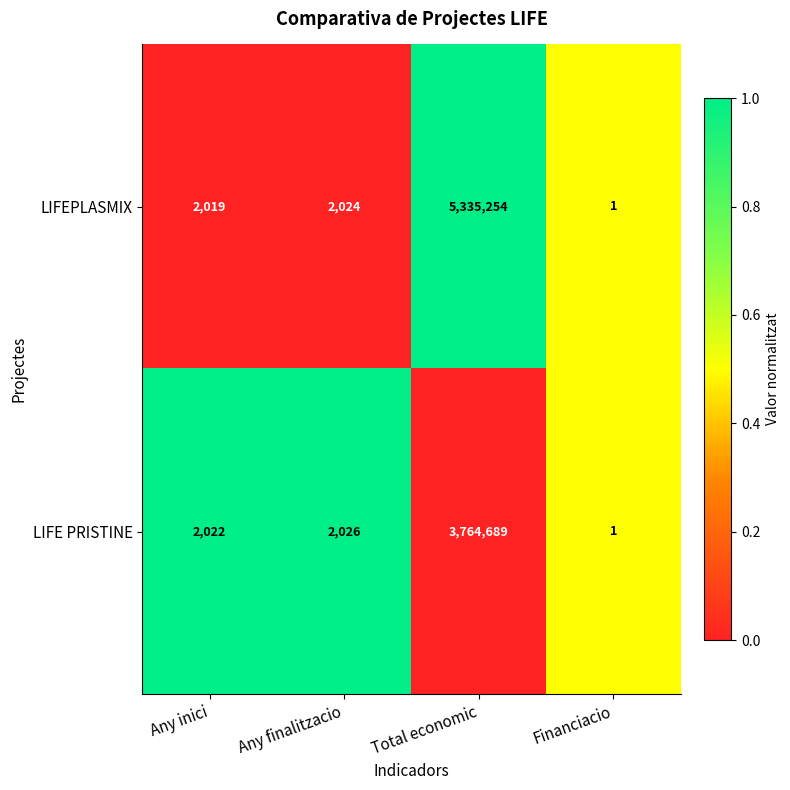

What is the sum of all LIFEPLASMIX values?

5339298